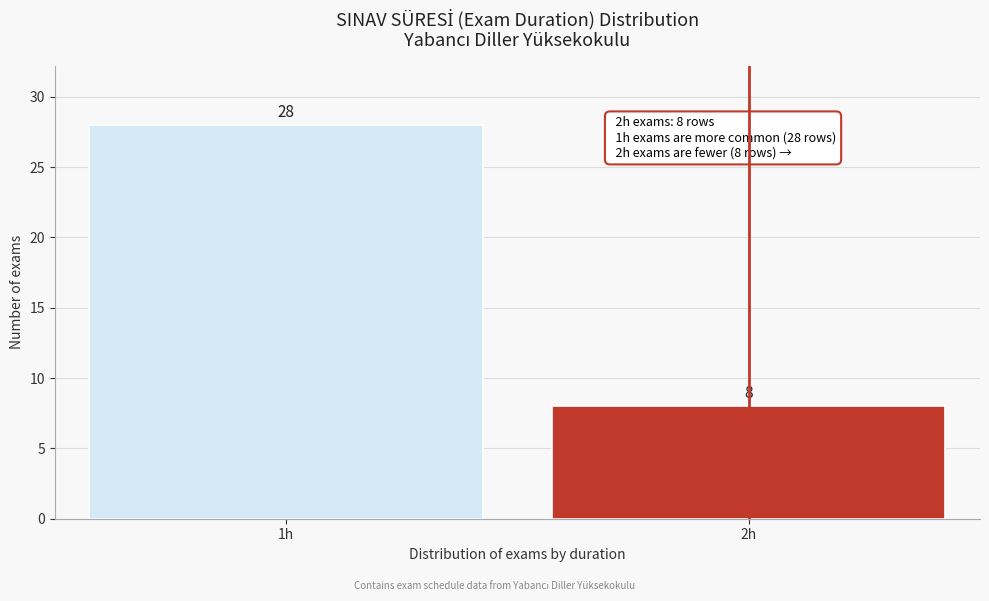

Reading right to left, what are all the values shown in this chart?

2h=8	1h=28